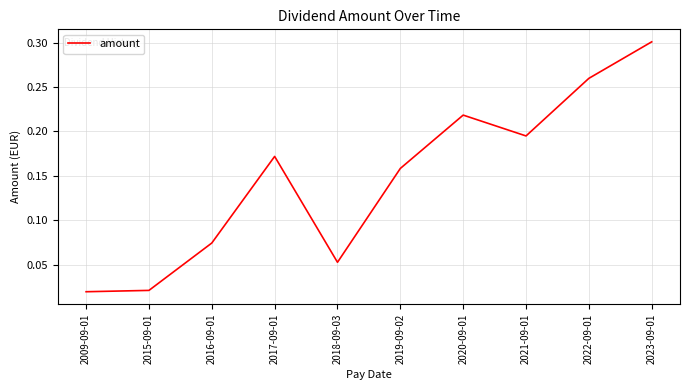

What position from the right is 2016-09-01?

8